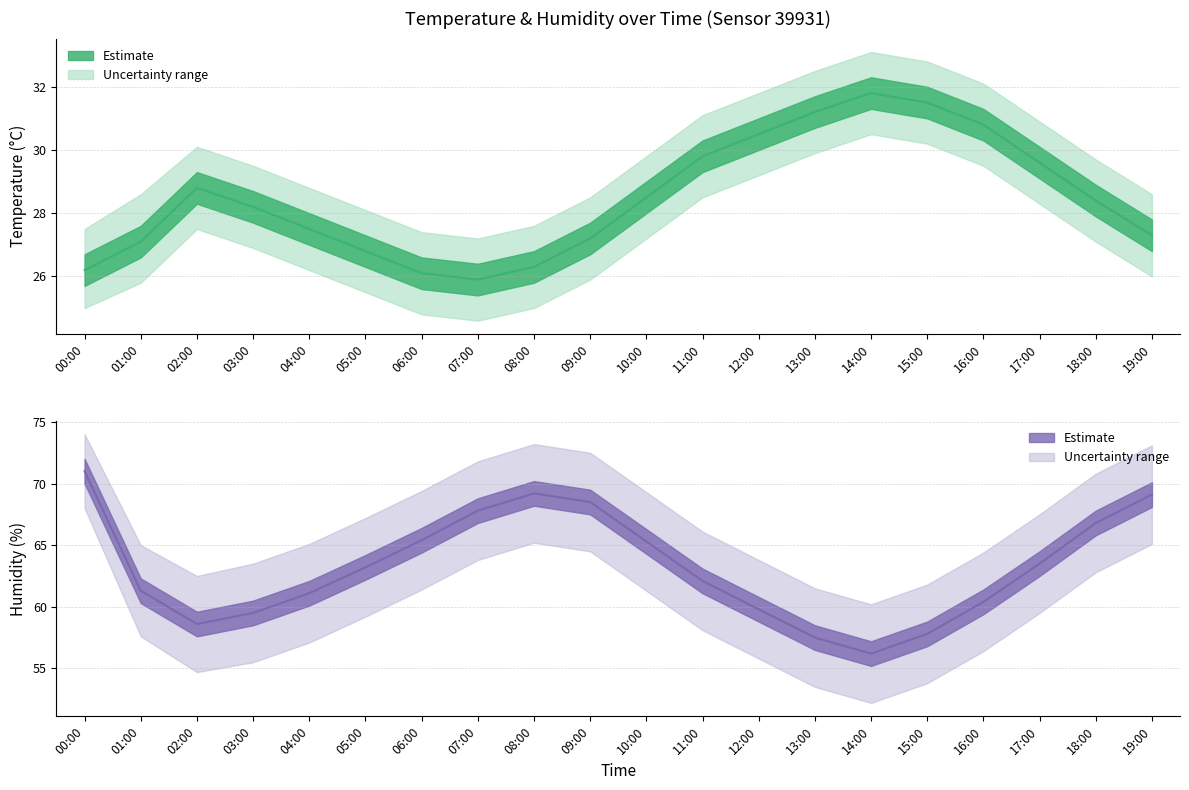

What is the difference between the temperature_upper values at 07:00 and 03:00?

2.3